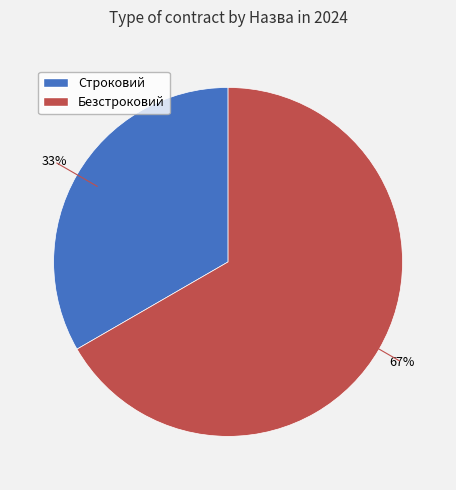

Which category has the smallest portion of the pie?

Строковий